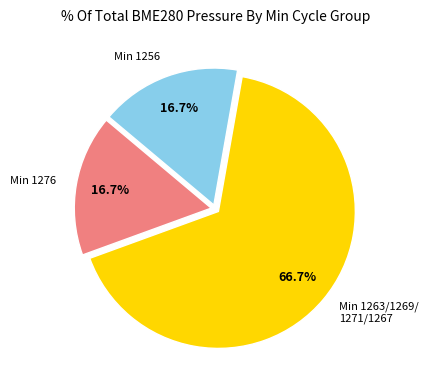

What is the ratio of the value at Min 1263/1269/ 1271/1267 to the value at Min 1276?

4.0